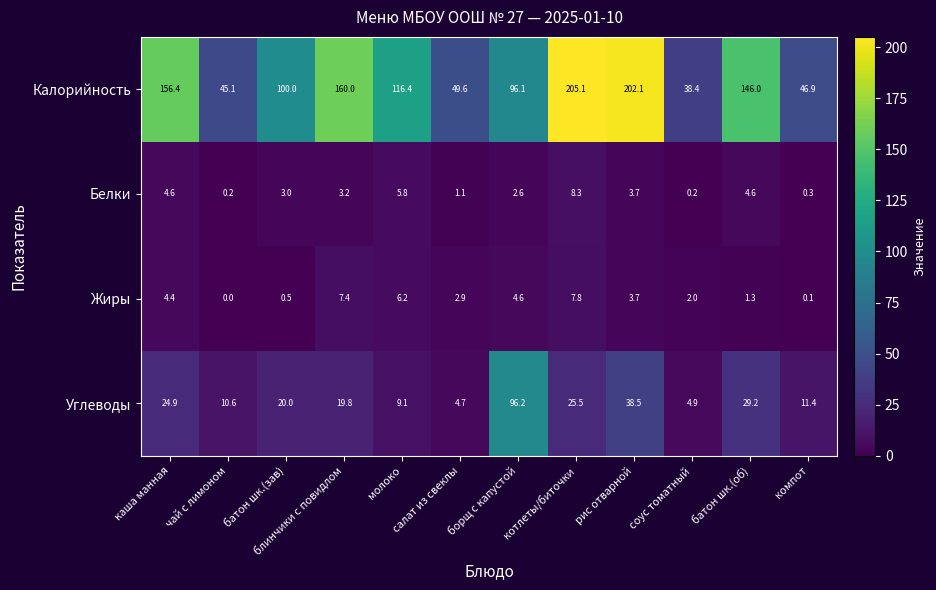

Between салат из свеклы and котлеты/биточки, which series saw the biggest shift?

Калорийность